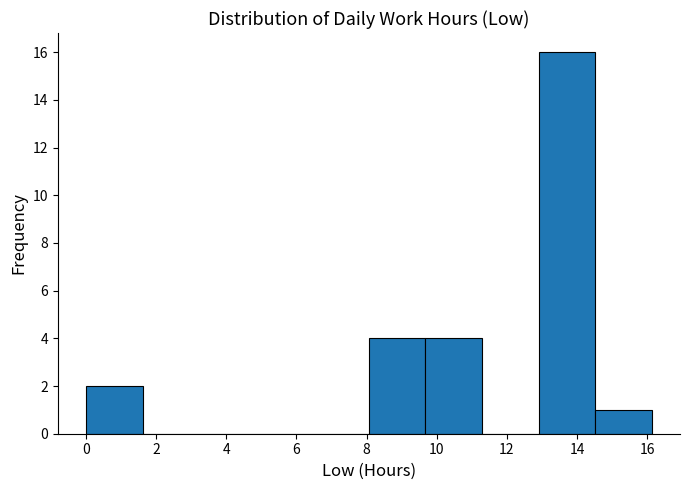

Reading left to right, list every bar in this chart as the range it spans on the x-axis followed by its height. Neither the bar edges nor the heights are printed on the chart, so give them approximately, as read against the axes.

0.0 to 1.6: 2
1.6 to 3.2: 0
3.2 to 4.8: 0
4.8 to 6.4: 0
6.4 to 8.0: 0
8.0 to 9.6: 4
9.6 to 11.2: 4
11.2 to 13.0: 0
13.0 to 14.6: 16
14.6 to 16.2: 1